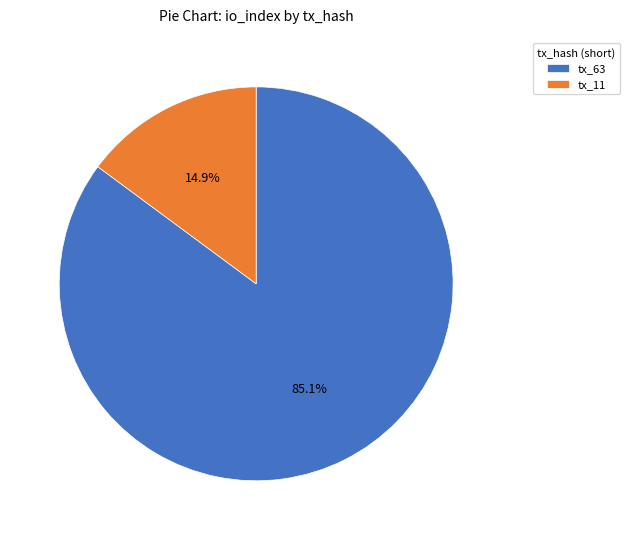

Between tx_63 and tx_11, which is larger?

tx_63